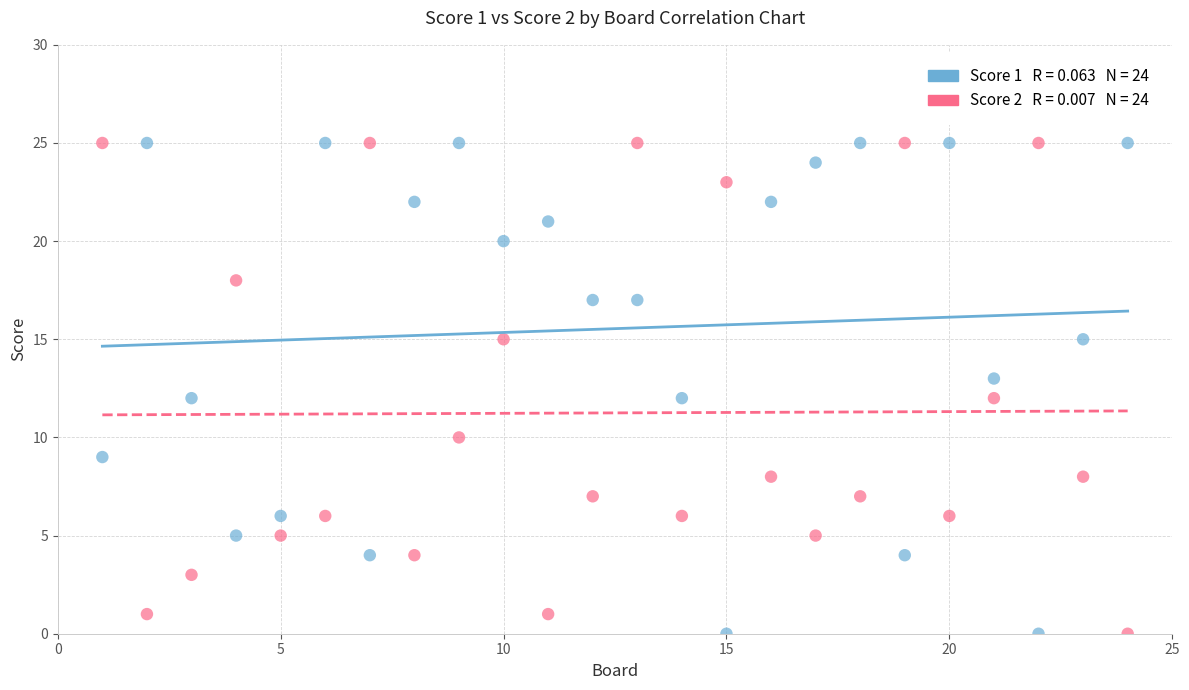

Across all data points, what is the range of X values (max minus min)?

23